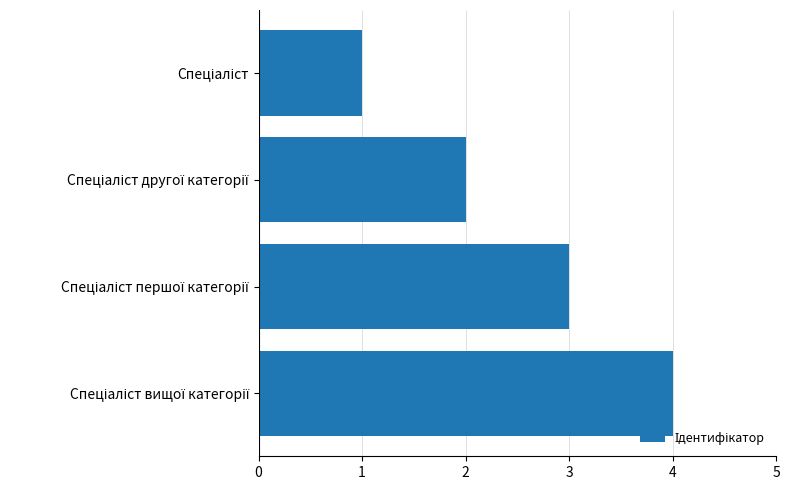

What is the maximum value shown in the chart?

4